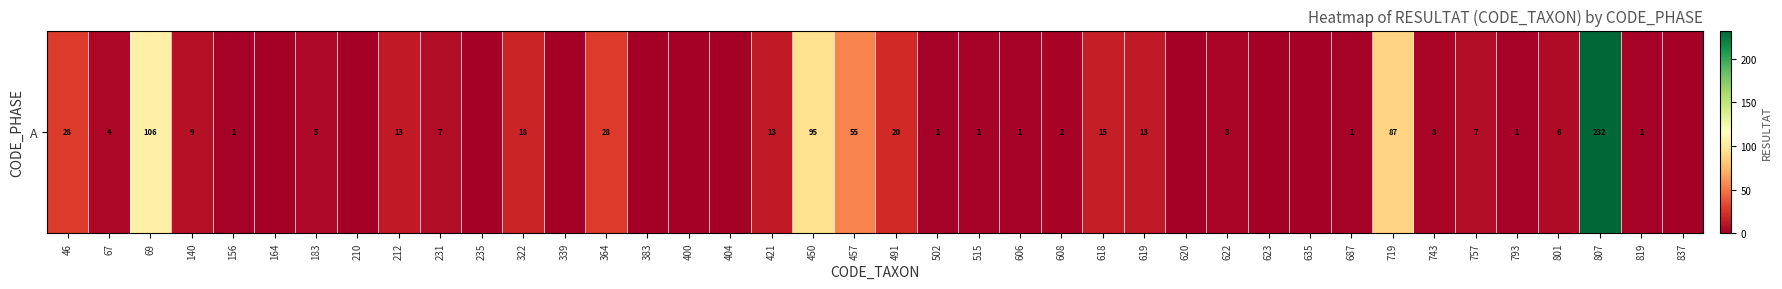

The chart shows a value of 1 at 608. True or false?

False